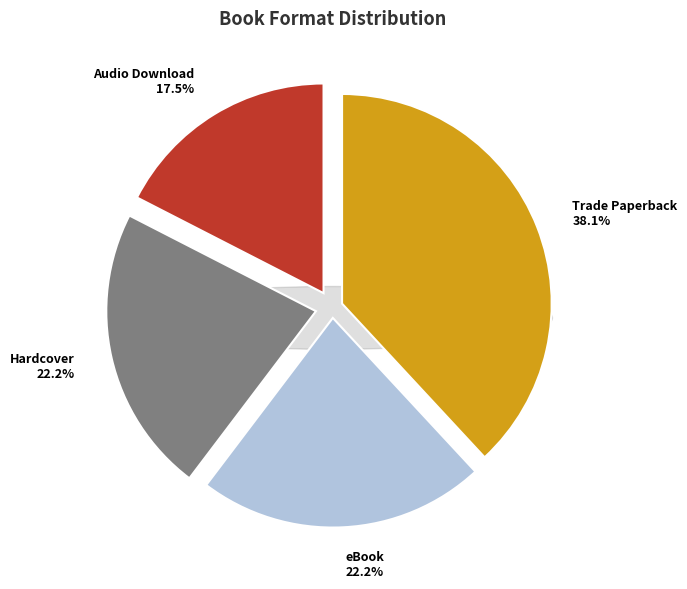

What percentage is the Hardcover slice, to the nearest percent?

22%